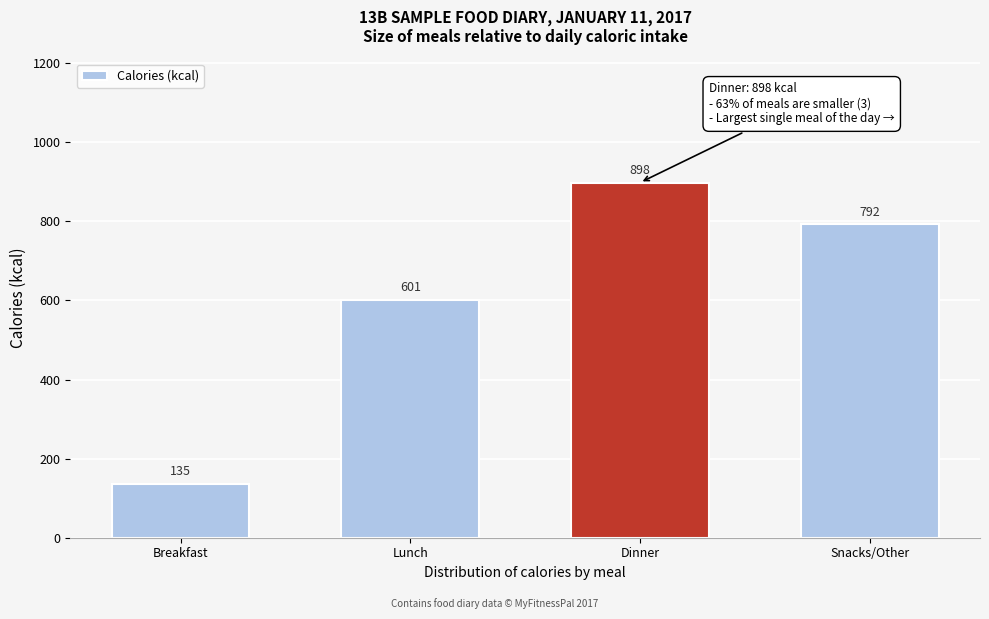

Reading right to left, list all the values displayed in this chart.

792	898	601	135